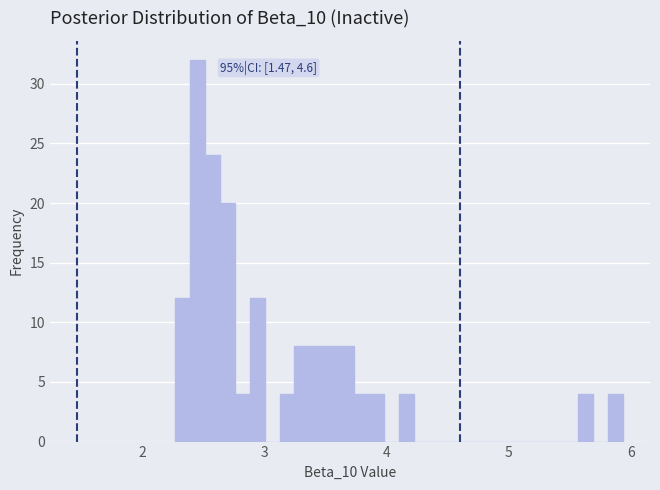

Read against the x-axis, roughly where is the centre of the tallest bar?

2.5